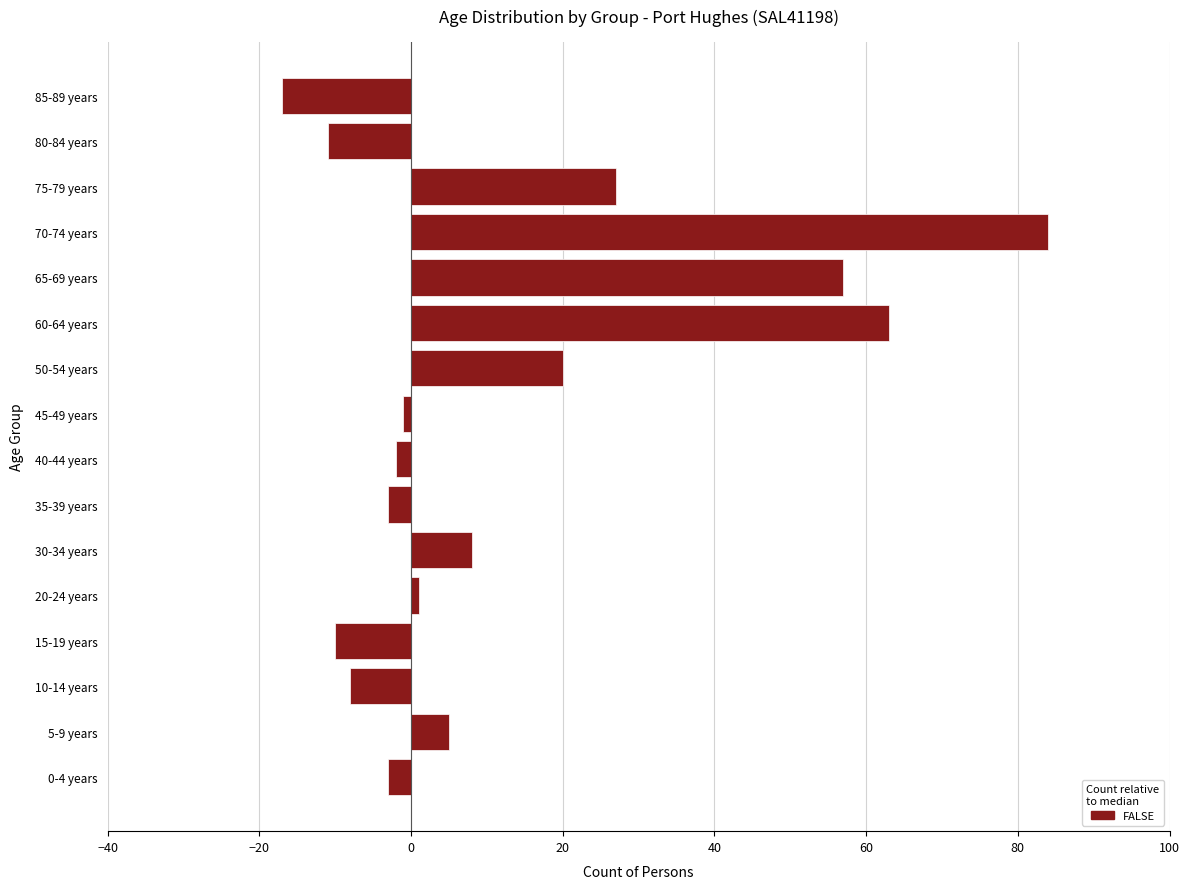

What is the difference between the second highest and second lowest values?

74